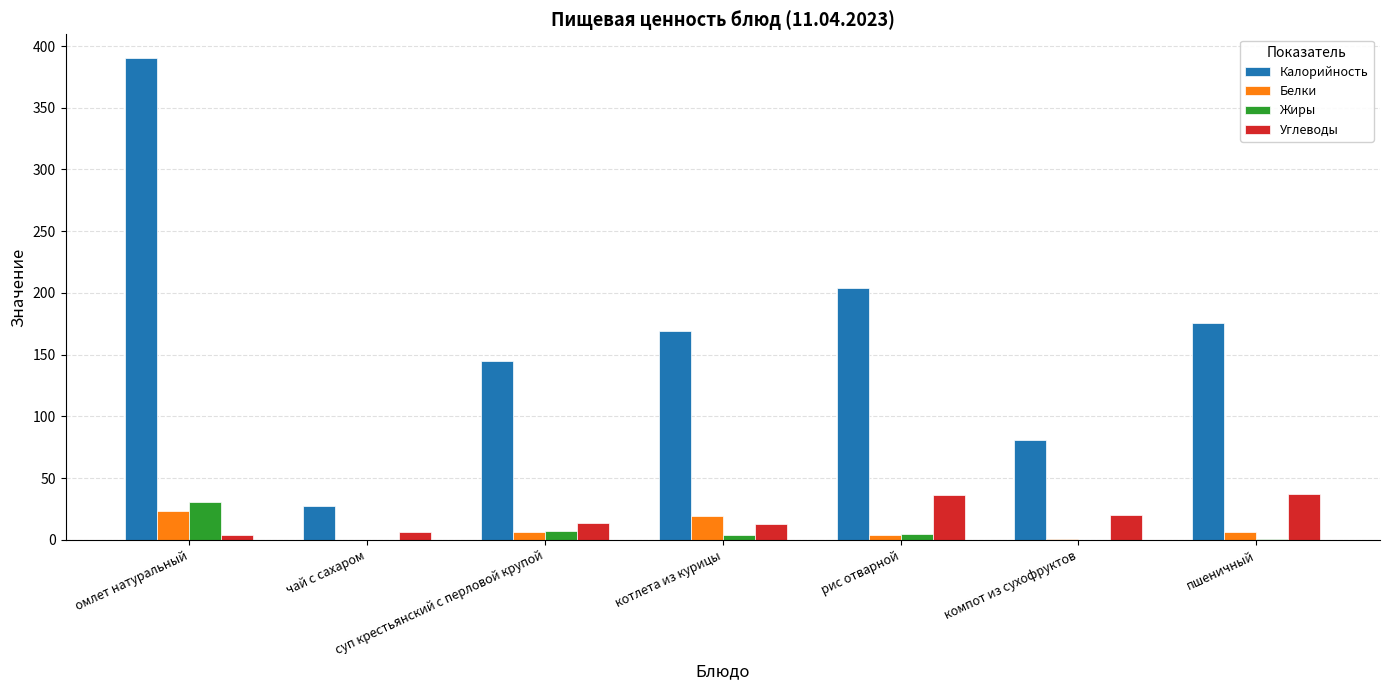

What is the sum of all Калорийность values?

1192